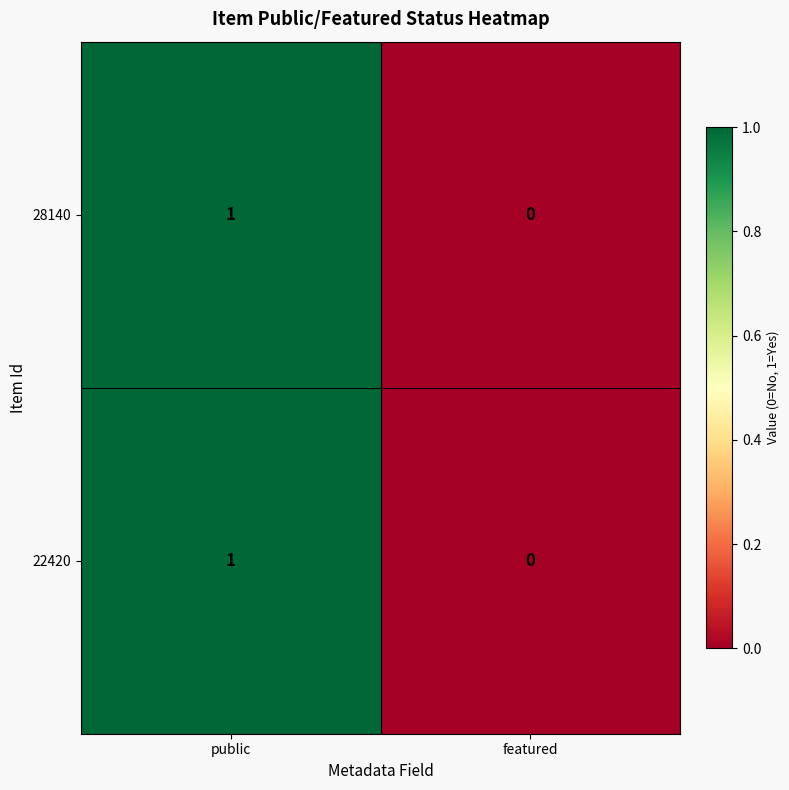

Reading right to left, extract all data points from this chart.

28140: featured=0	public=1
22420: featured=0	public=1